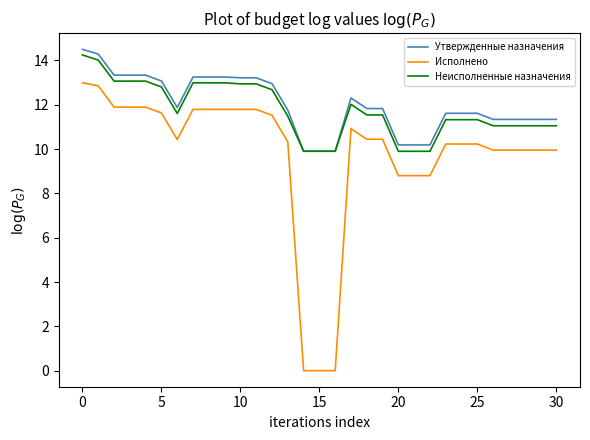

What are all the series names shown in the legend?

Утвержденные назначения, Исполнено, Неисполненные назначения